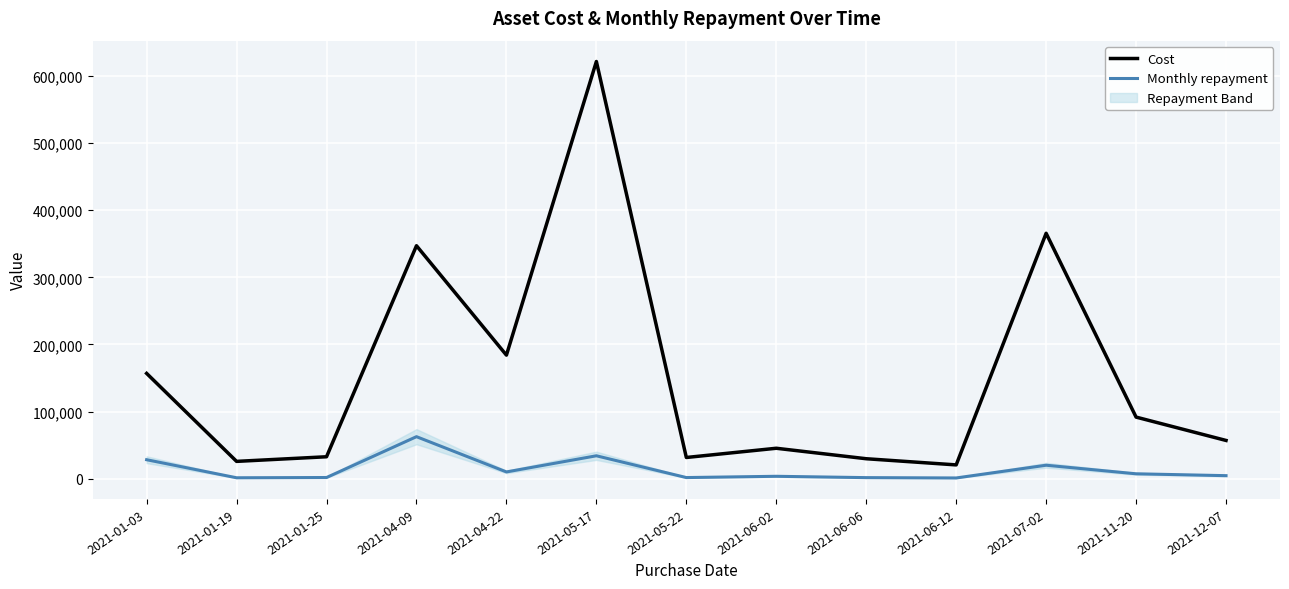

At 2021-06-02, list the series in order from smallest to largest.

Monthly repayment, Cost